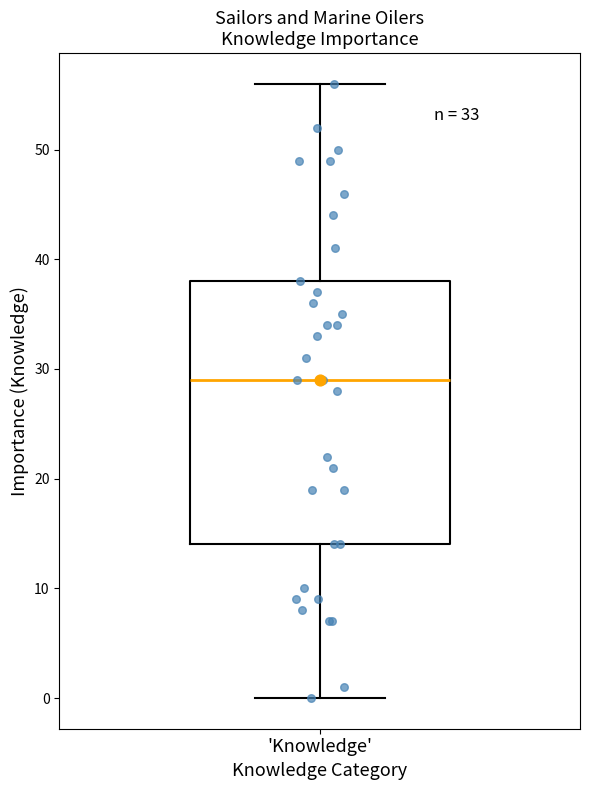

Read this box plot against the y-axis: the position of the median line, the range covered by the box, and the ends of both whiskers. The values are not printed on the chart, so give them approximately, as read against the axis.

median 29, box 14 to 38, whiskers 0 to 56